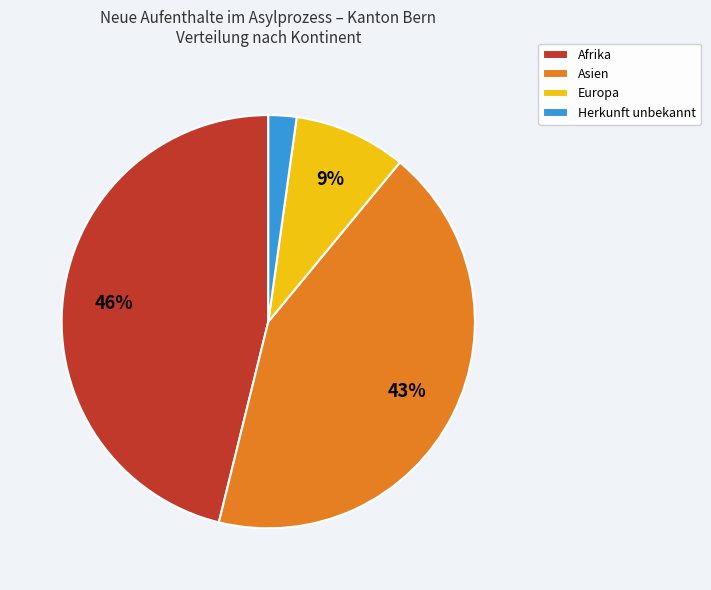

Combined, do Asien and Europa account for over 50%?

Yes